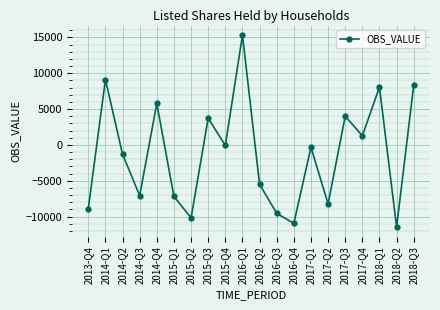

What is the label of the 19th point from the left?

2018-Q2